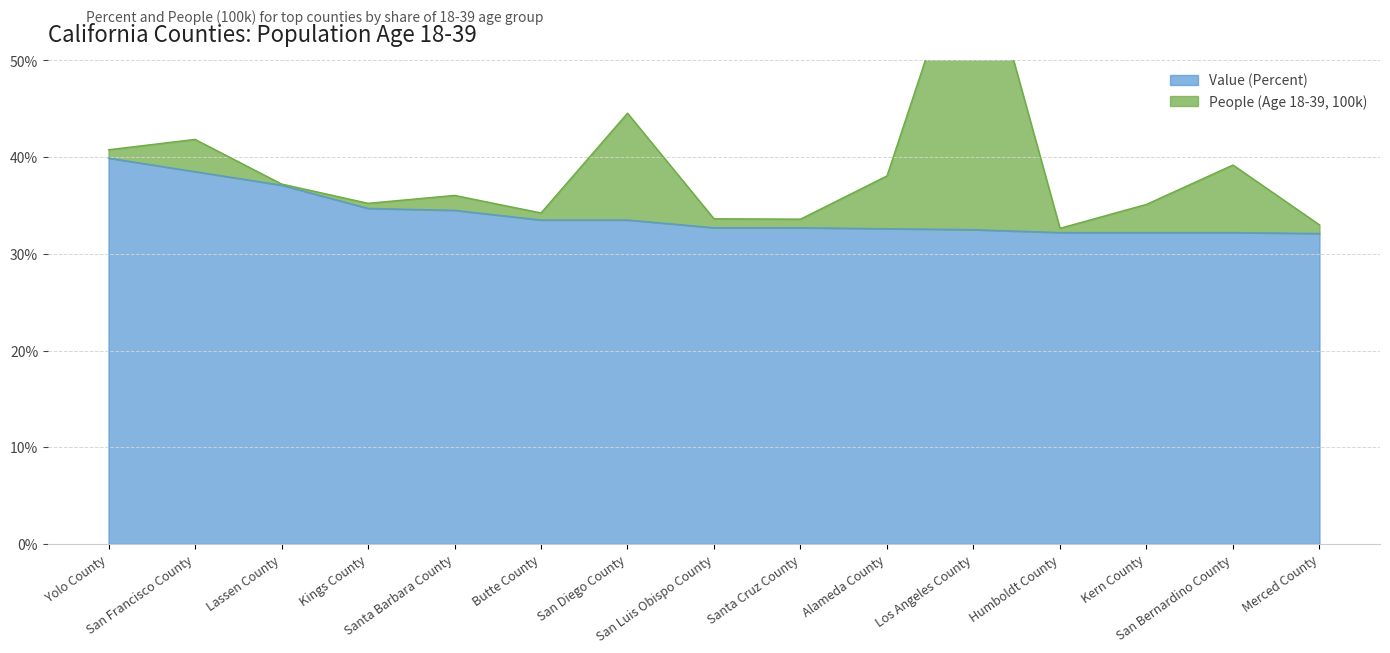

At which label is the value closest to 36?

Lassen County